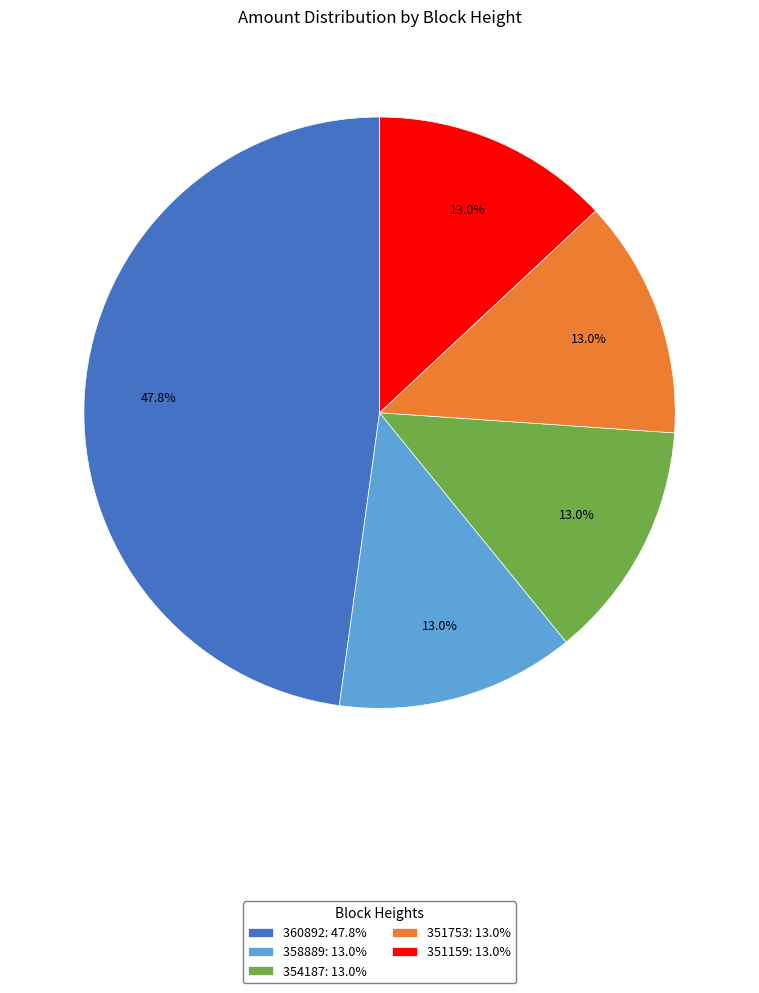

Does 354187 account for over 50% of the chart?

No